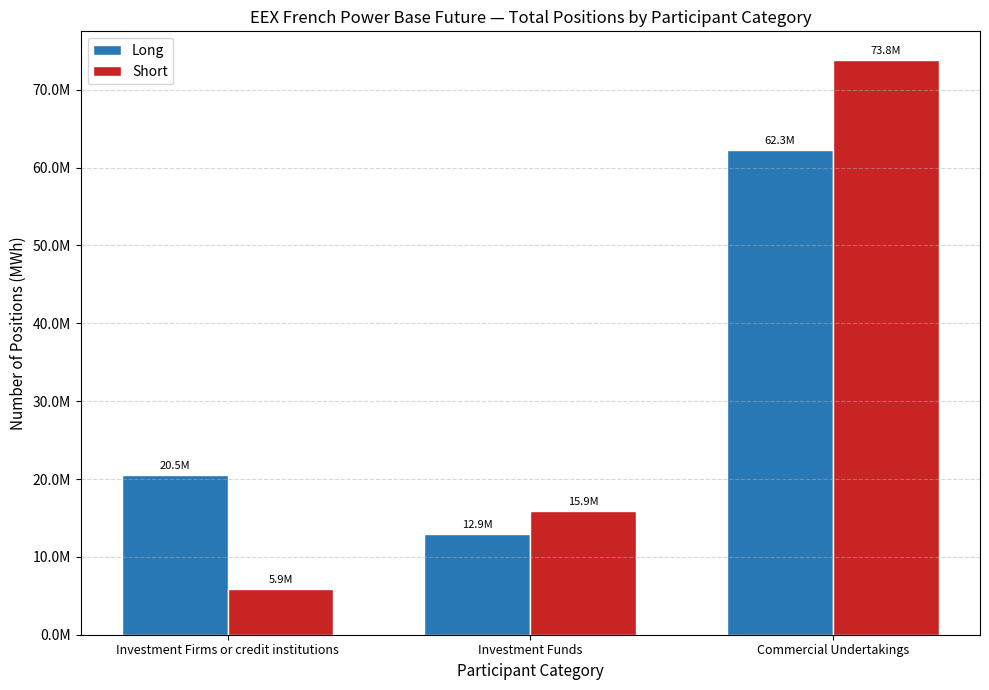

Are the bars horizontal?

No